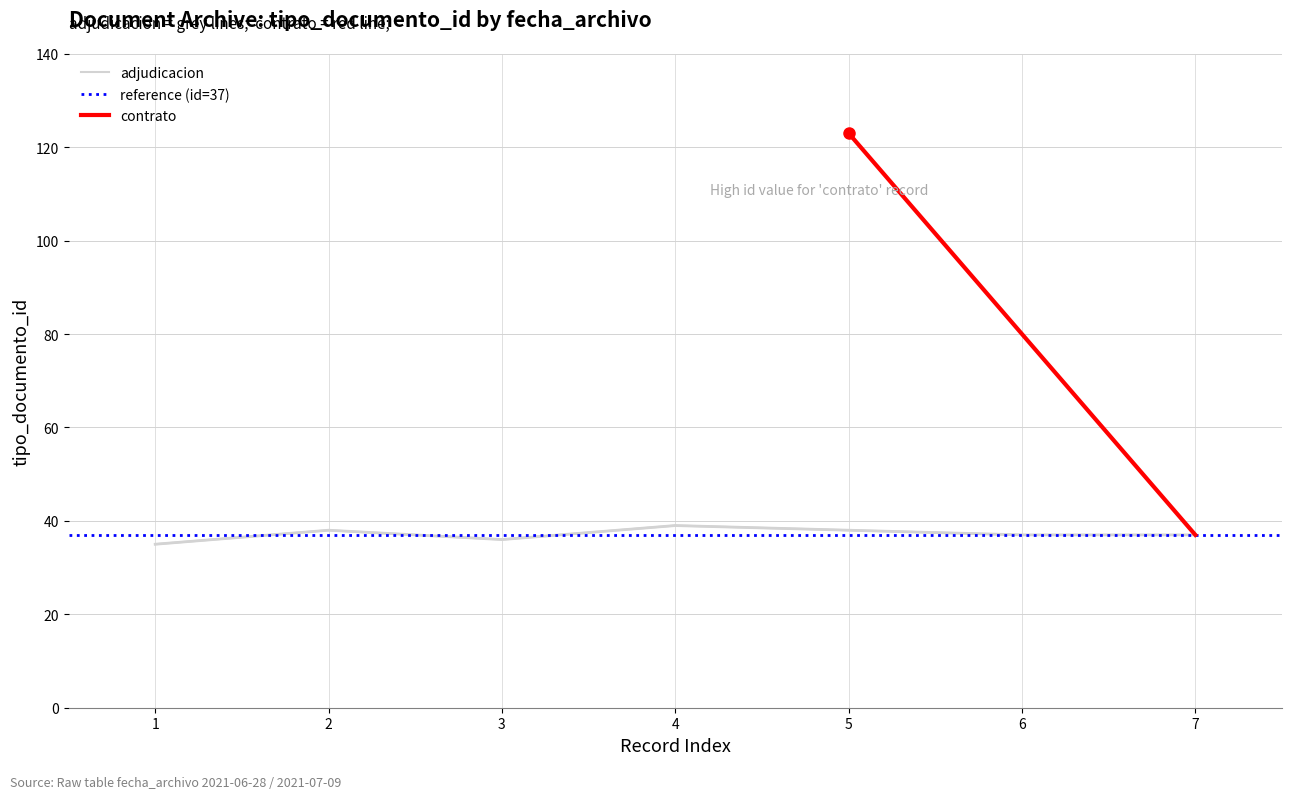

What is the sum of the contrato values at 5 and 7?

160